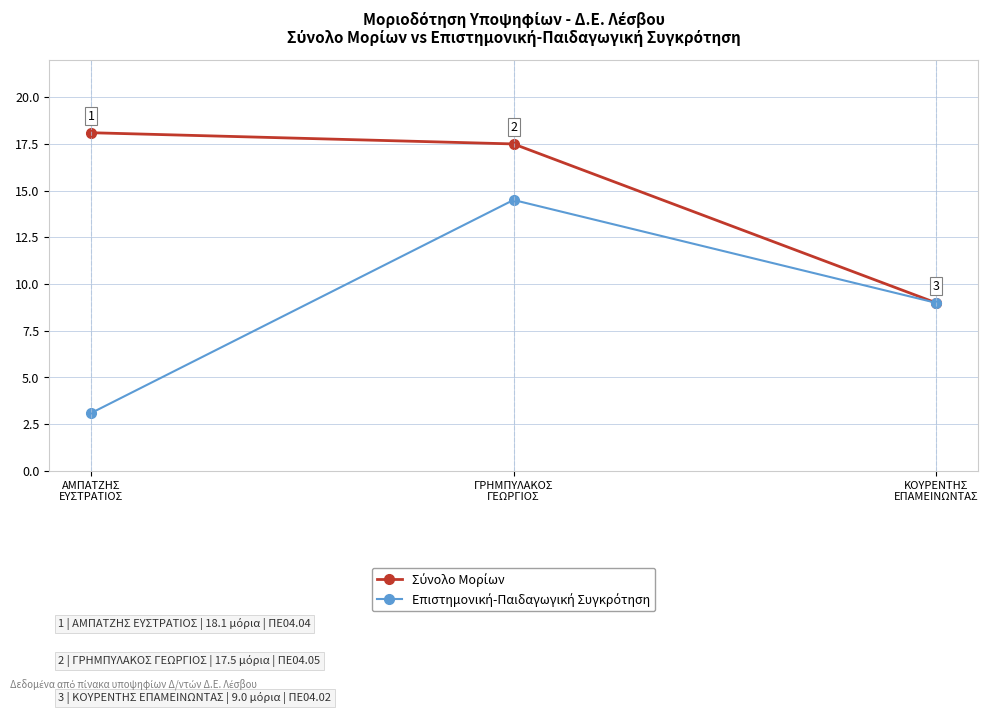

What is the greatest value displayed?

18.1